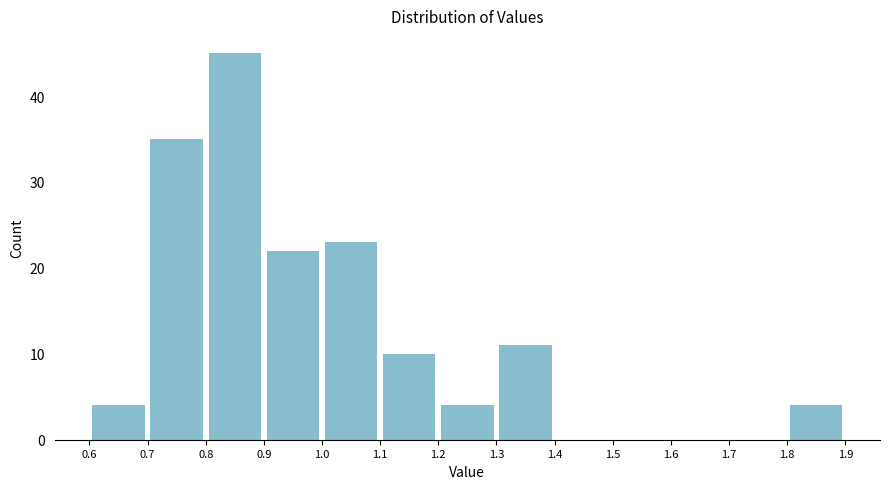

Reading left to right, transcribe this chart: for each bar, give the range it covers on the x-axis and its height. The values are not printed on the chart, so give them approximately, as read against the axis.

0.6 to 0.7: 4
0.7 to 0.8: 35
0.8 to 0.9: 45
0.9 to 1.0: 22
1.0 to 1.1: 23
1.1 to 1.2: 10
1.2 to 1.3: 4
1.3 to 1.4: 11
1.4 to 1.5: 0
1.5 to 1.6: 0
1.6 to 1.7: 0
1.7 to 1.8: 0
1.8 to 1.9: 4